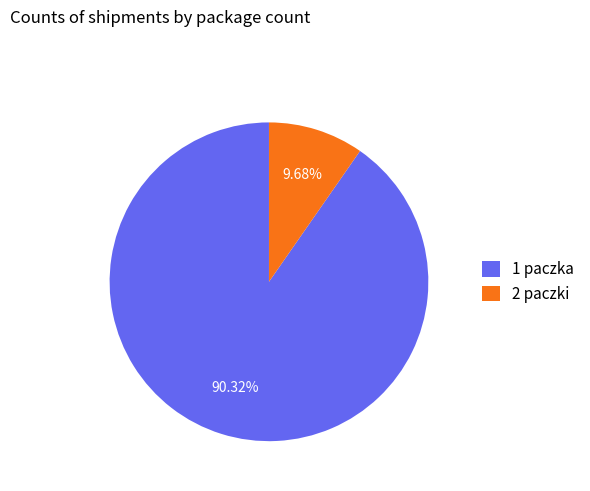

Which has a higher value, 2 paczki or 1 paczka?

1 paczka